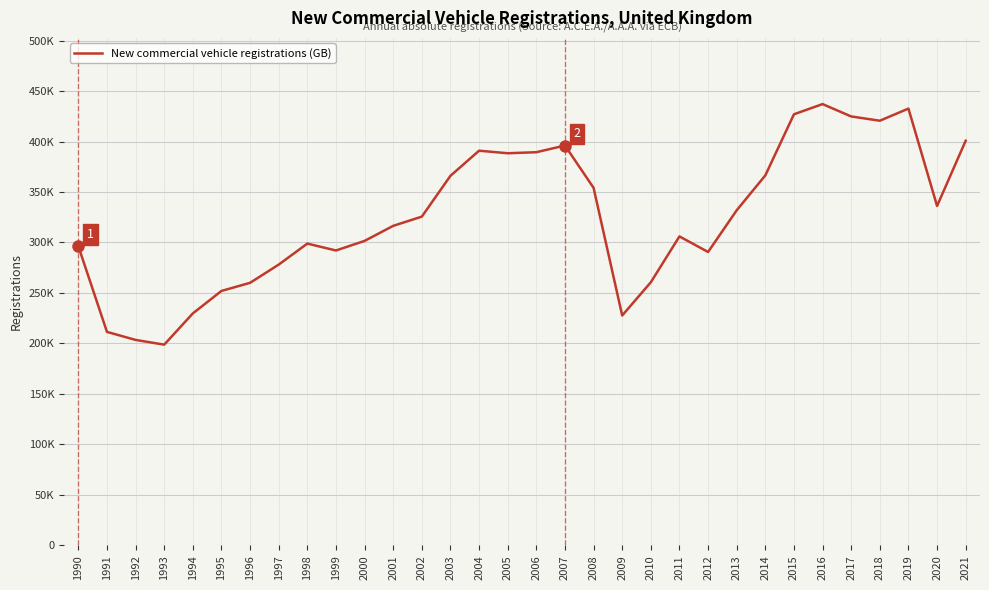

How many points are lower than both their immediate neighbors (excluding endpoints)?

7